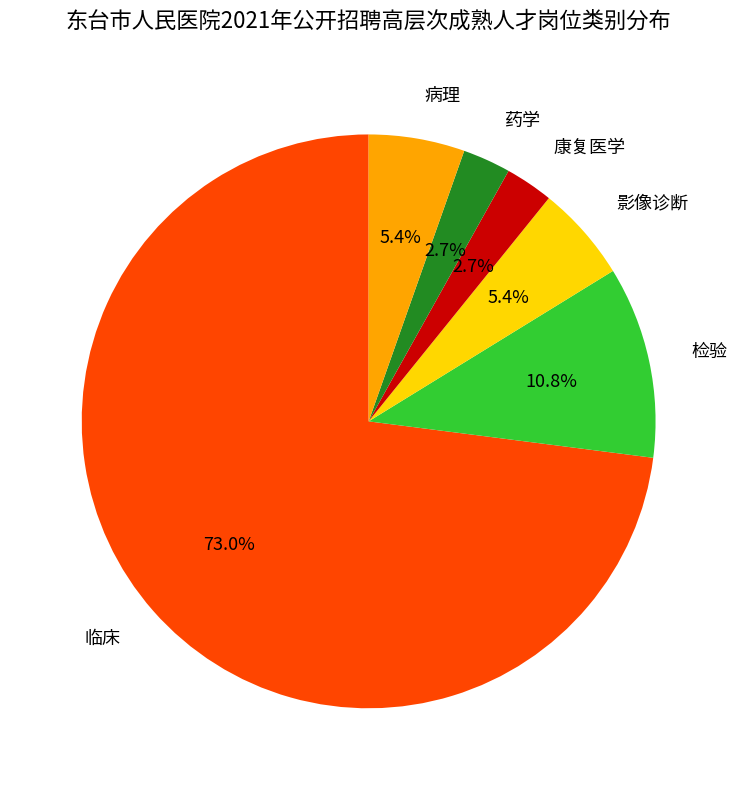

Do 病理 and 药学 together represent more than half of the pie?

No